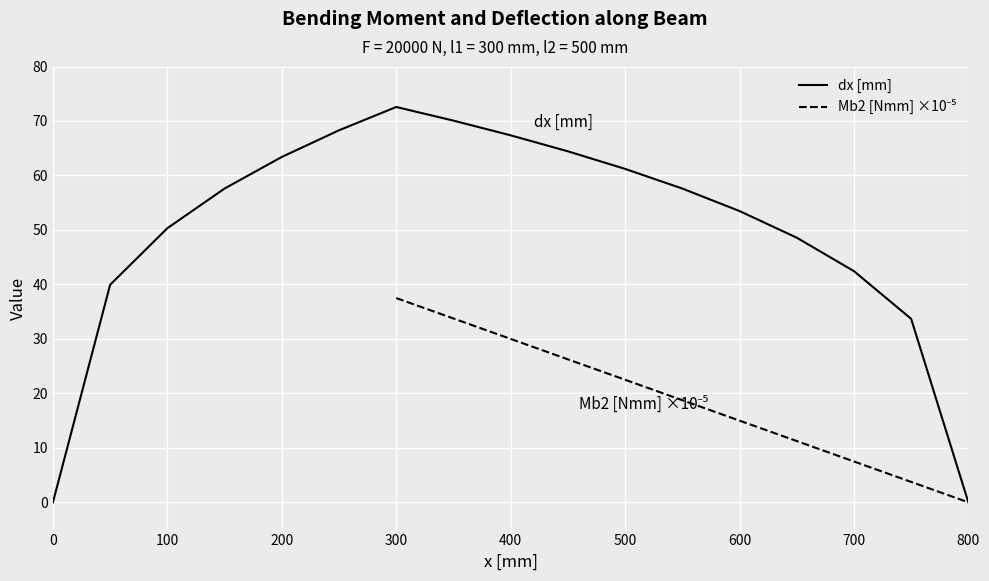

The dx [mm] series shows 0.0 at 800. True or false?

True